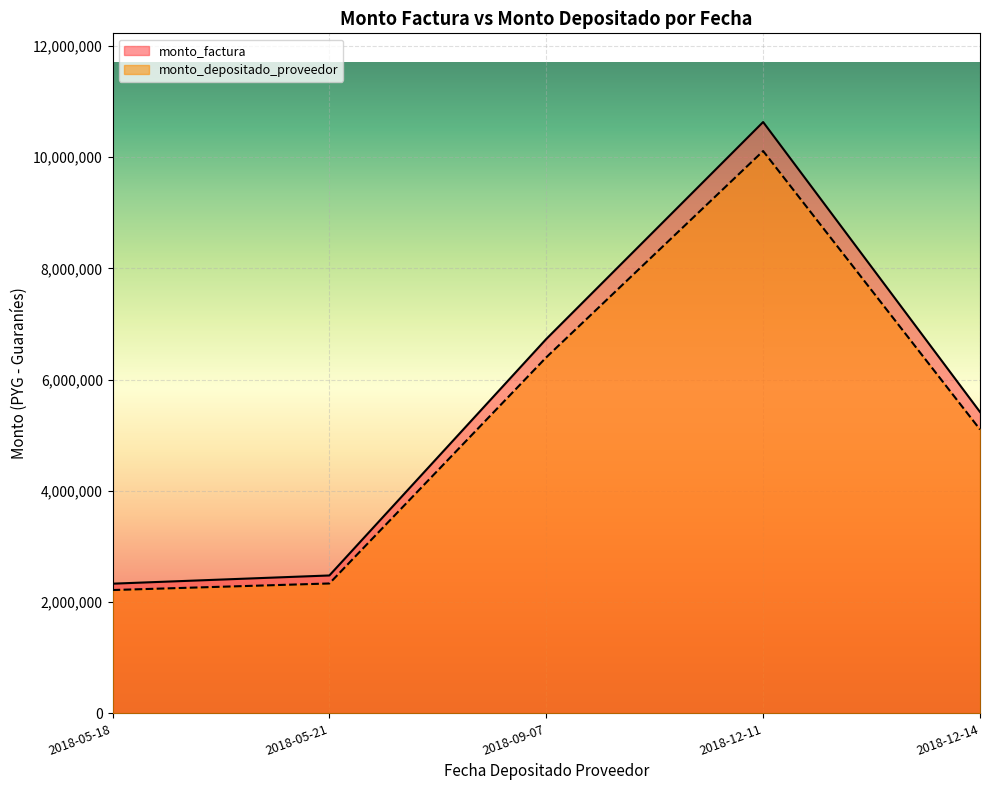

Which series has the widest spread of values?

monto_factura